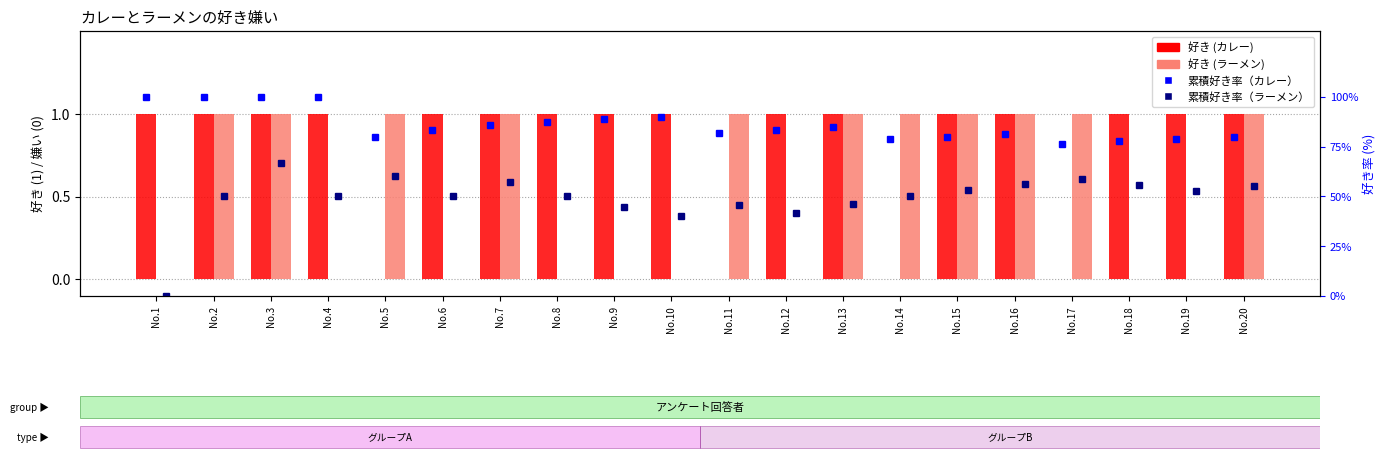

What value does the ラーメン好き率 (%) series have at No.15?

53.3